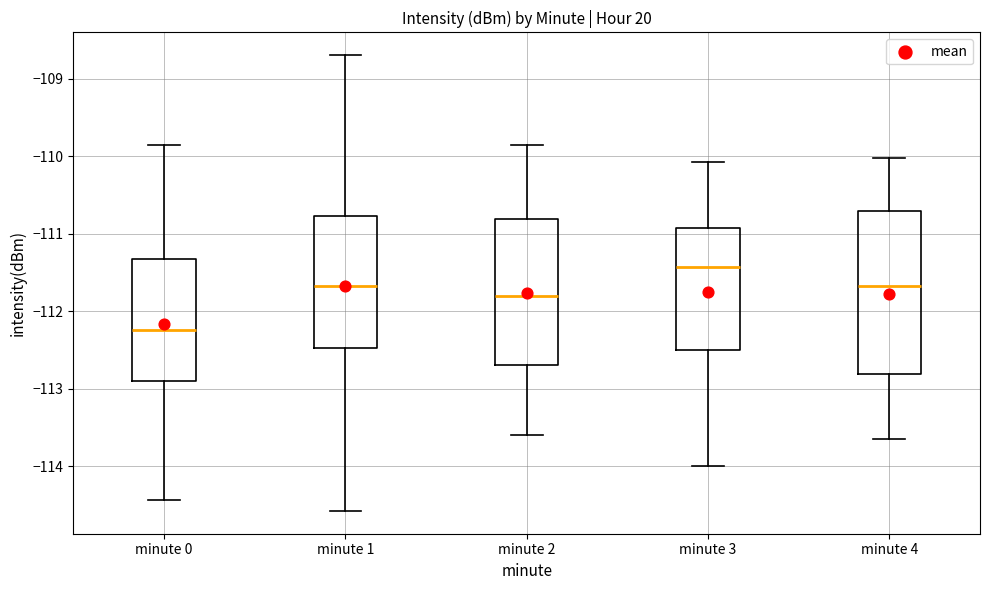

Reading left to right, transcribe this box plot: for each box, give where its median line is, the range the box spans, and where its two whiskers end, as read against the y-axis. The values are not printed on the chart, so give them approximately, as read against the axis.

minute 0: median -112.2, box -112.9 to -111.3, whiskers -114.4 to -109.9
minute 1: median -111.7, box -112.5 to -110.8, whiskers -114.6 to -108.7
minute 2: median -111.8, box -112.7 to -110.8, whiskers -113.6 to -109.9
minute 3: median -111.4, box -112.5 to -110.9, whiskers -114.0 to -110.1
minute 4: median -111.7, box -112.8 to -110.7, whiskers -113.6 to -110.0